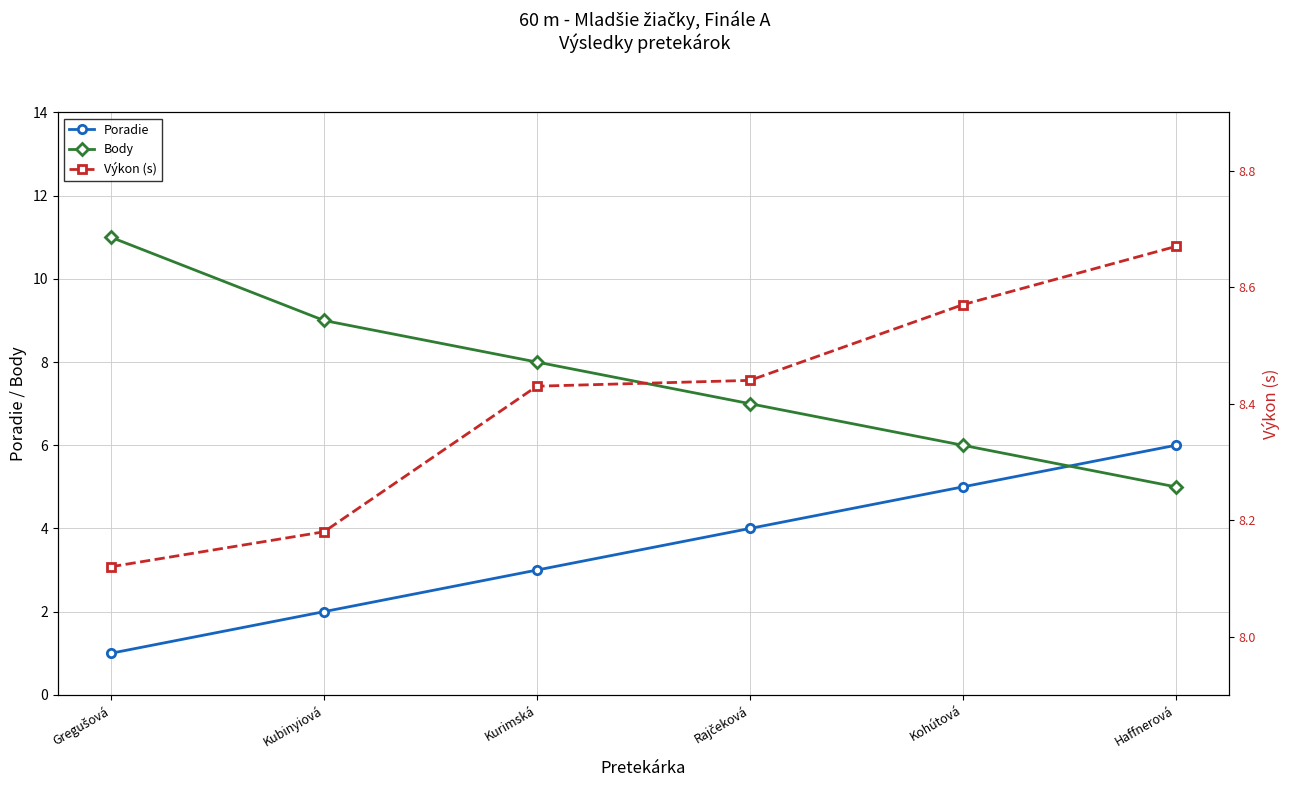

True or false: Poradie has more than 1 points higher than both neighbors.

False